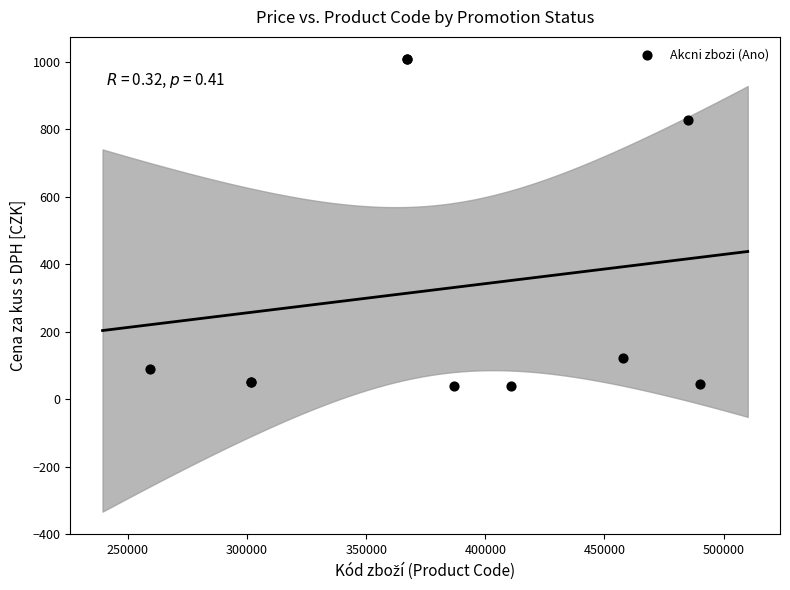

What Y value in the scatter plot is closest to 522?

828.8